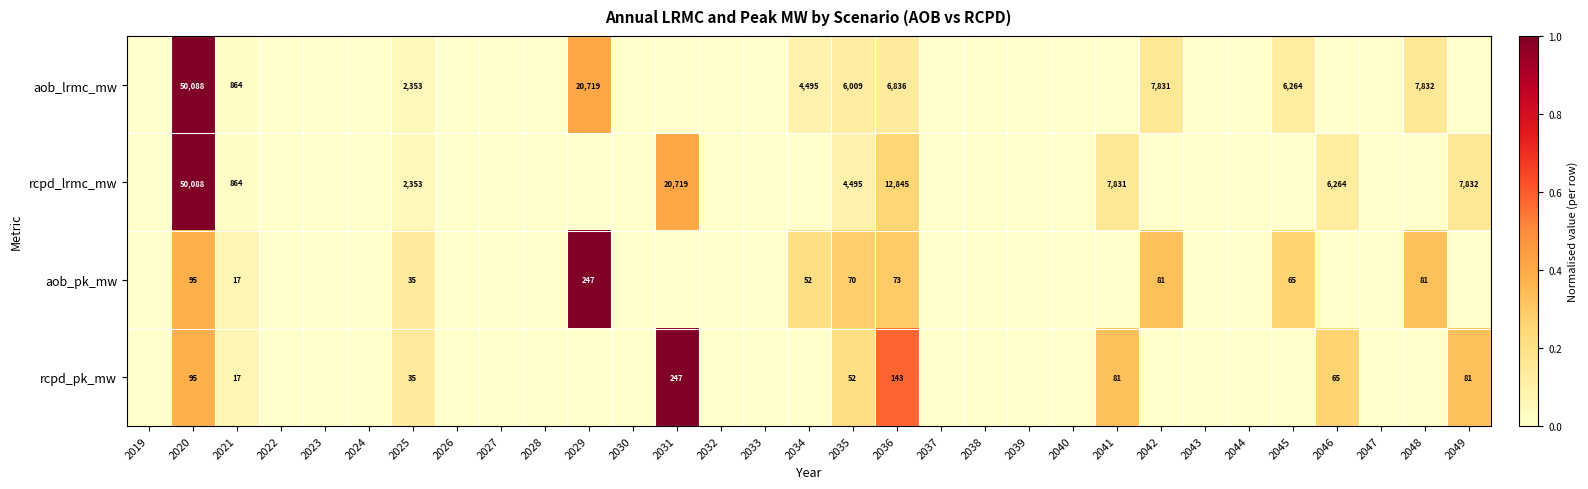

True or false: rcpd_lrmc_mw has a value of 6264 at 2046.

True